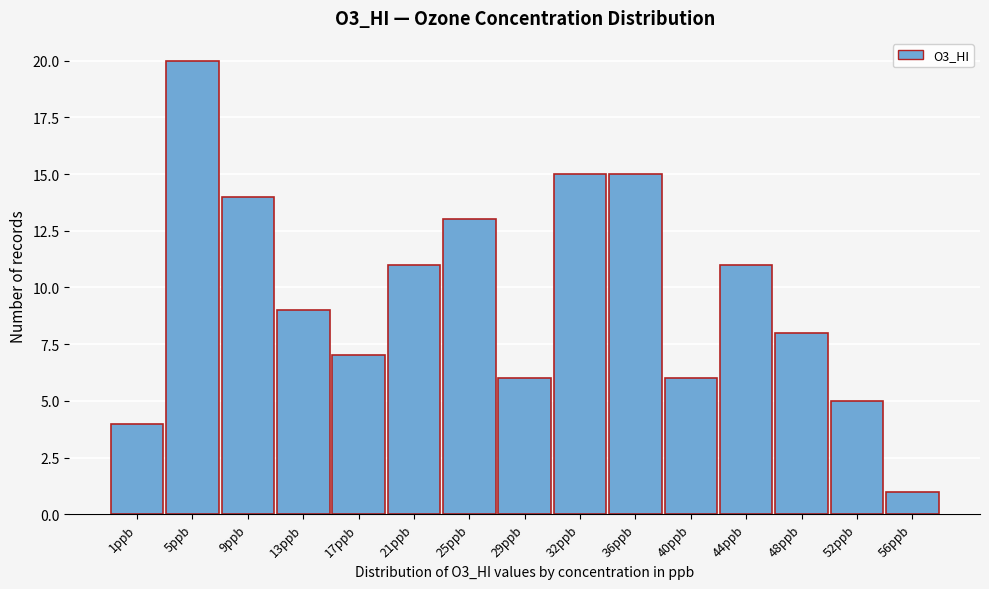

Reading right to left, transcribe all the data shown in this chart.

56ppb=1	52ppb=5	48ppb=8	44ppb=11	40ppb=6	36ppb=15	32ppb=15	29ppb=6	25ppb=13	21ppb=11	17ppb=7	13ppb=9	9ppb=14	5ppb=20	1ppb=4